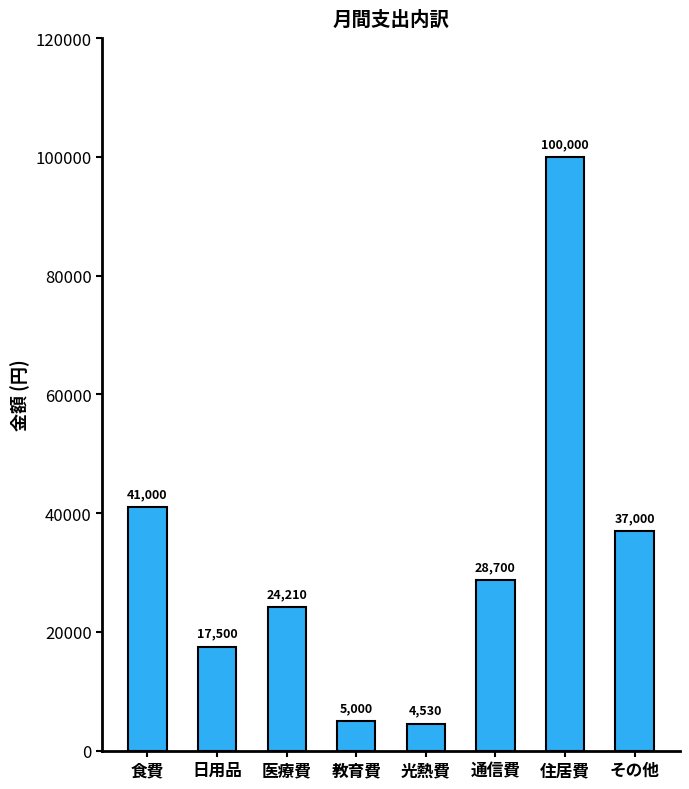

What is the minimum value shown in the chart?

4530